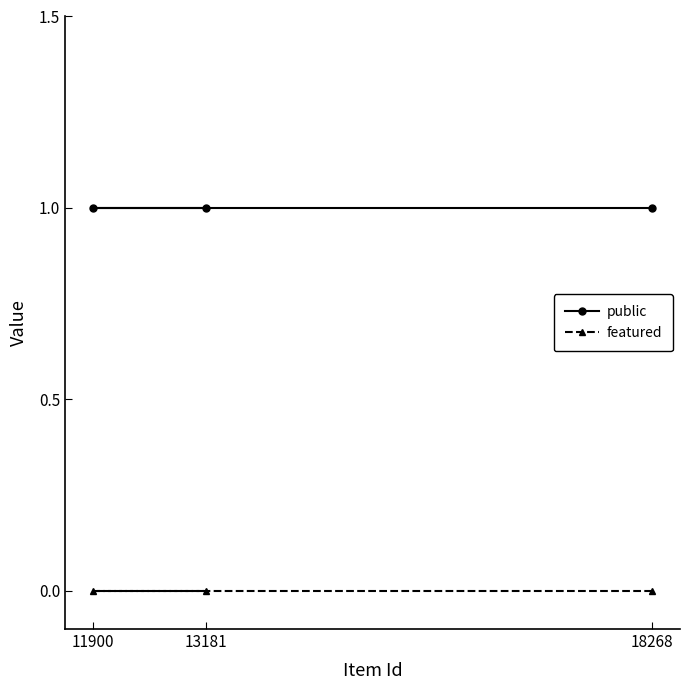

At 11900, list the series in order from largest to smallest.

public, featured